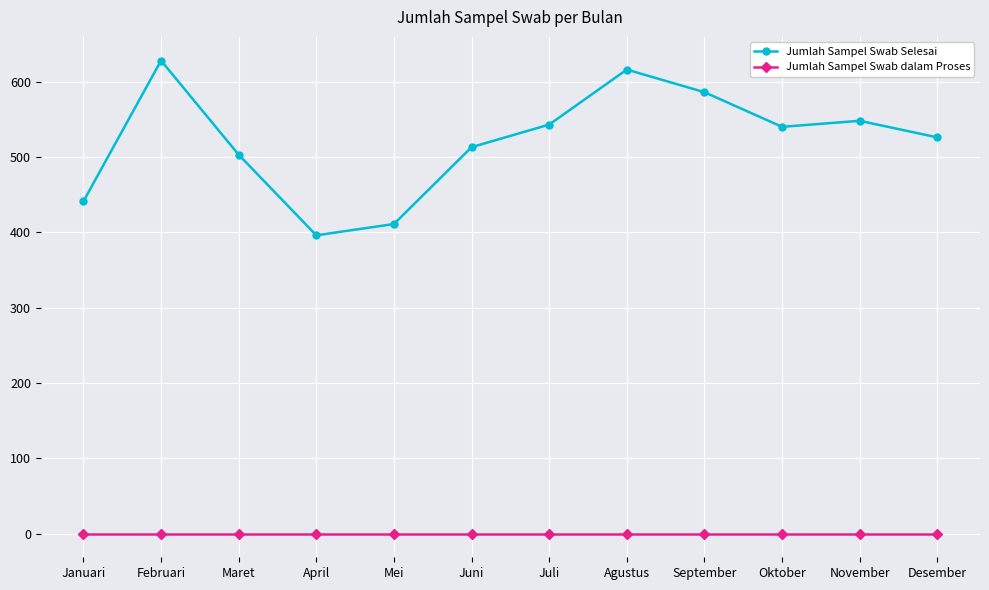

True or false: Jumlah Sampel Swab Selesai and Jumlah Sampel Swab dalam Proses cross at least once.

False